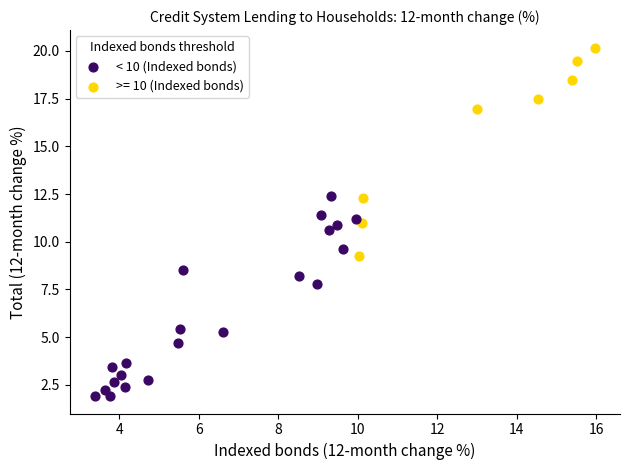

Which series reaches the maximum Y coordinate?

>= 10 (Indexed bonds)